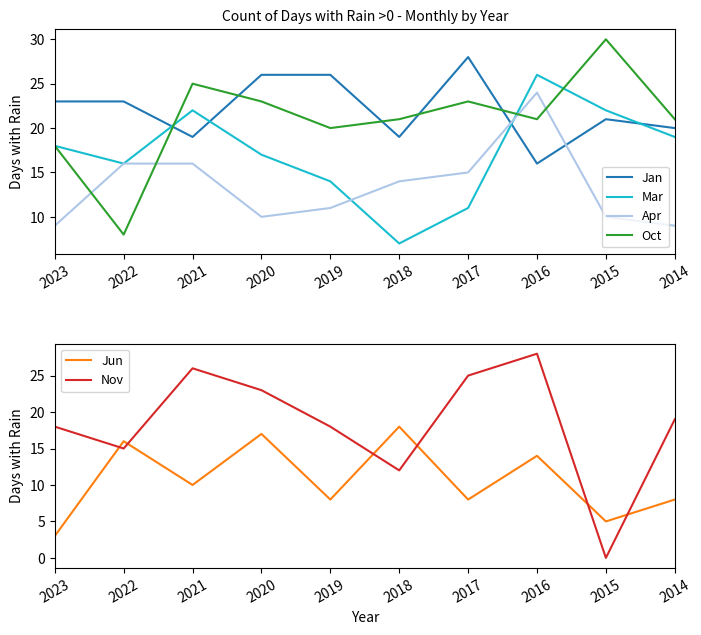

What value does the Nov series have at 2016?

28